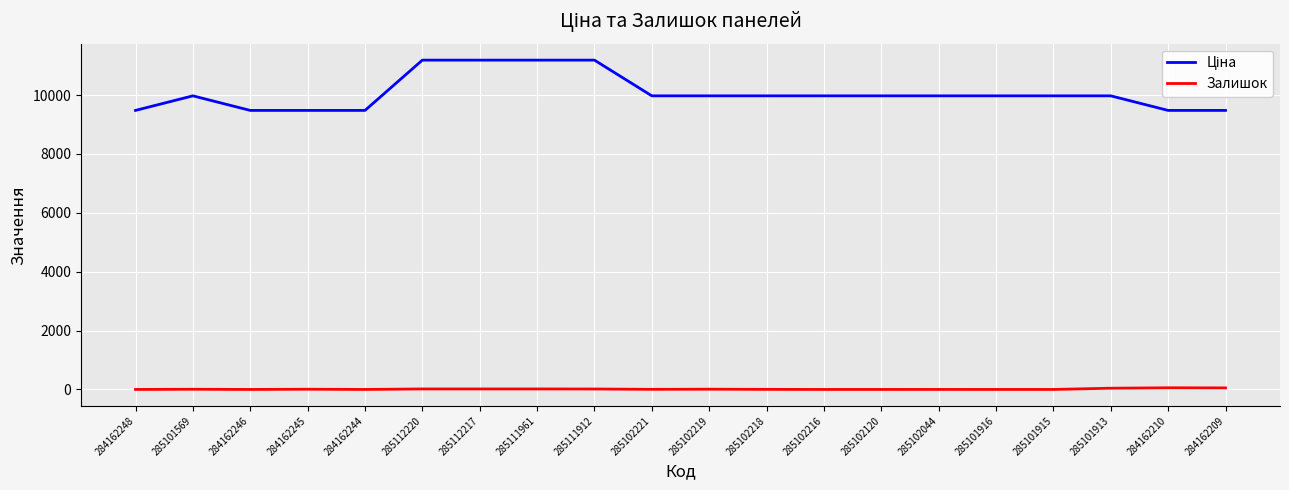

True or false: Залишок has a value of 0.0 at 284162248.

True